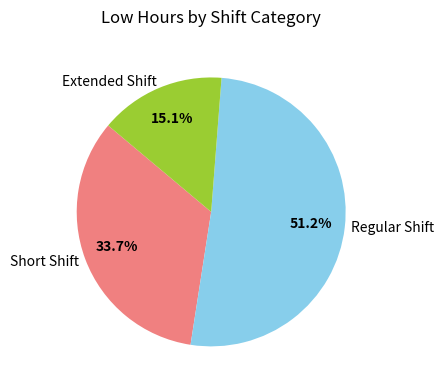

Do Regular Shift and Extended Shift together represent more than half of the pie?

Yes